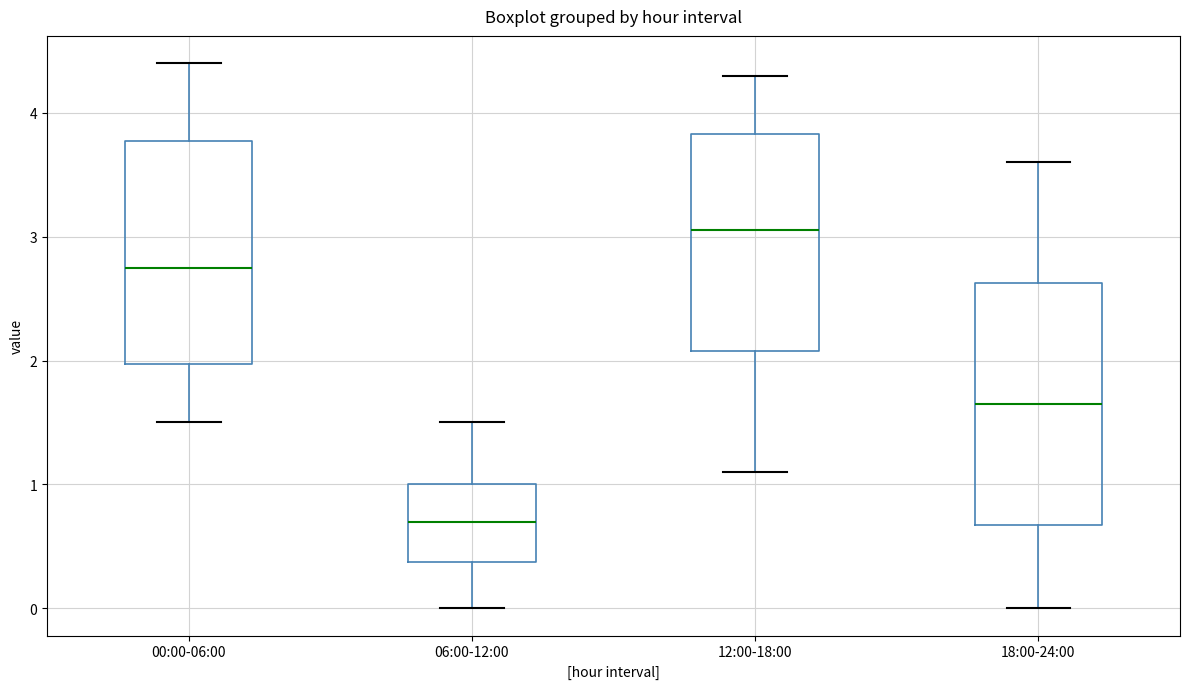

Reading left to right, read every box against the y-axis: the position of its median line, the range the box covers, and the ends of its whiskers. The values are not printed on the chart, so give them approximately, as read against the axis.

00:00-06:00: median 2.8, box 2.0 to 3.8, whiskers 1.5 to 4.4
06:00-12:00: median 0.7, box 0.4 to 1.0, whiskers 0.0 to 1.5
12:00-18:00: median 3.1, box 2.1 to 3.8, whiskers 1.1 to 4.3
18:00-24:00: median 1.7, box 0.7 to 2.6, whiskers 0.0 to 3.6